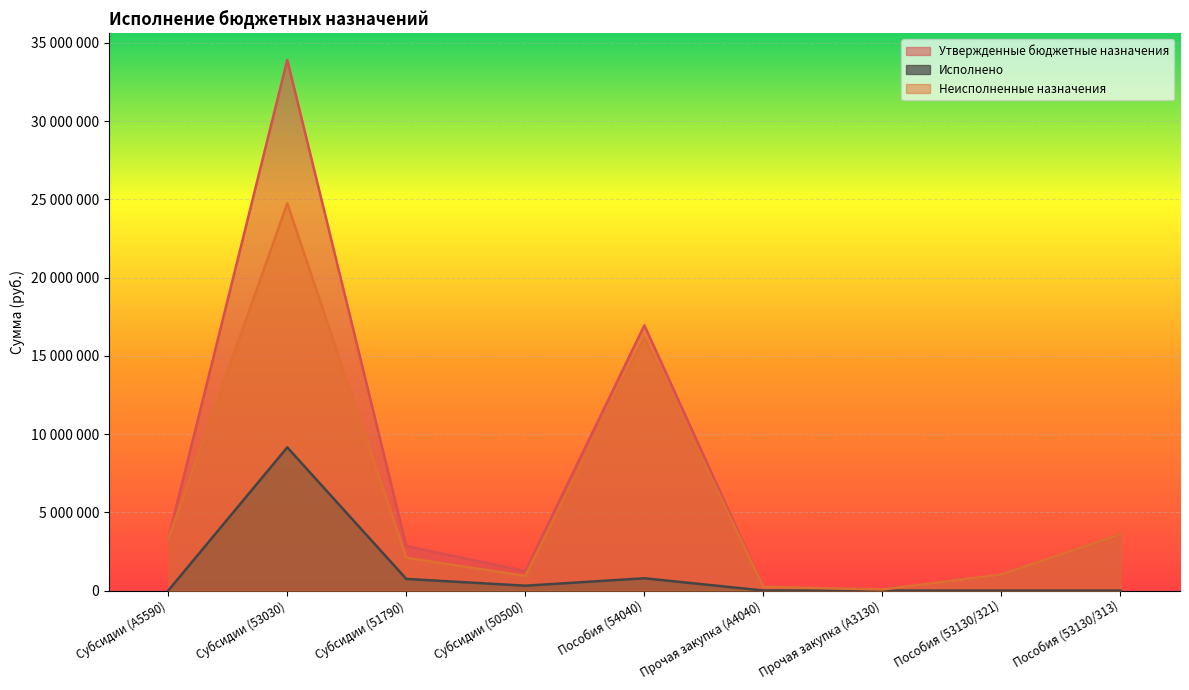

Which series changed the most between Субсидии (53030) and Прочая закупка (А3130)?

Утвержденные бюджетные назначения